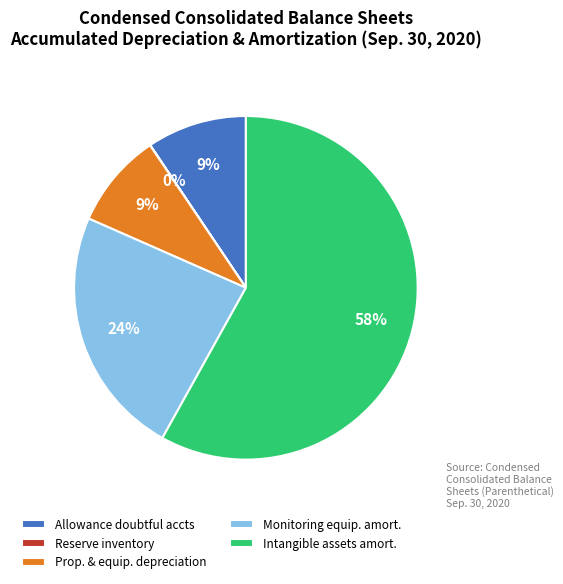

To the nearest percent, what is the average slice percentage?

20%